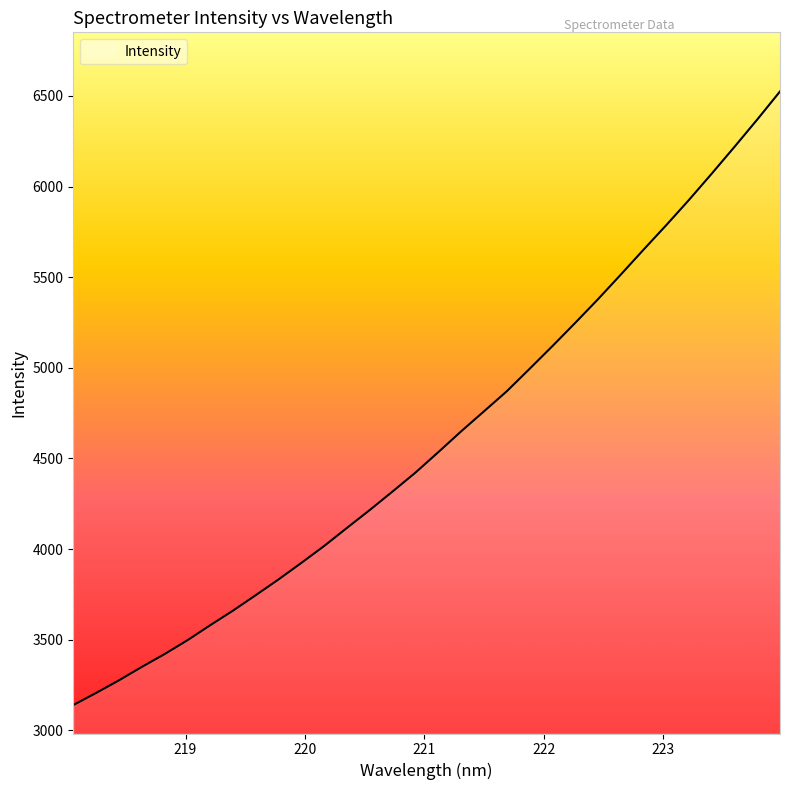

What is the smallest value displayed?

3139.4